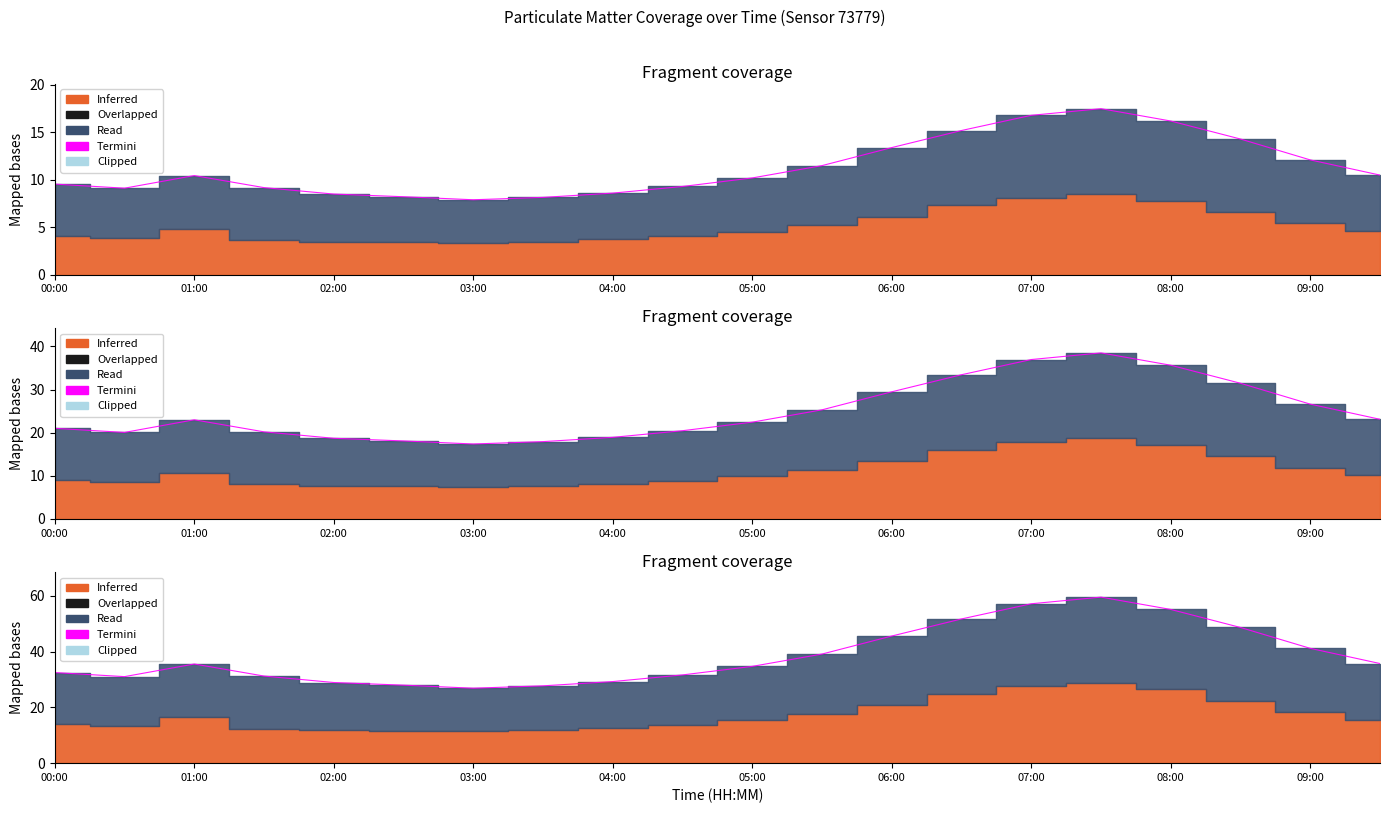

Does the chart display data point markers on the line(s)?

No